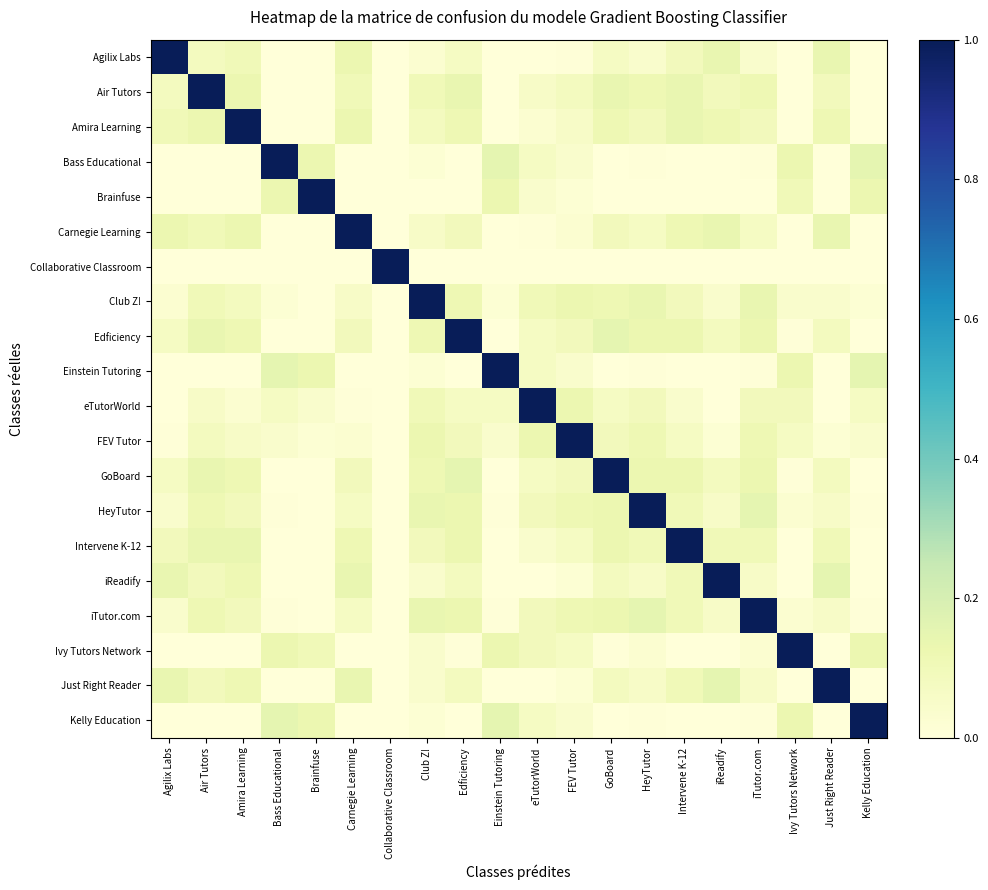

At Intervene K-12, list the series in order from largest to smallest.

Intervene K-12, Air Tutors, Amira Learning, Edficiency, GoBoard, Carnegie Learning, HeyTutor, iReadify, iTutor.com, Just Right Reader, Agilix Labs, Club Z!, FEV Tutor, eTutorWorld, Bass Educational, Brainfuse, Collaborative Classroom, Einstein Tutoring, Ivy Tutors Network, Kelly Education